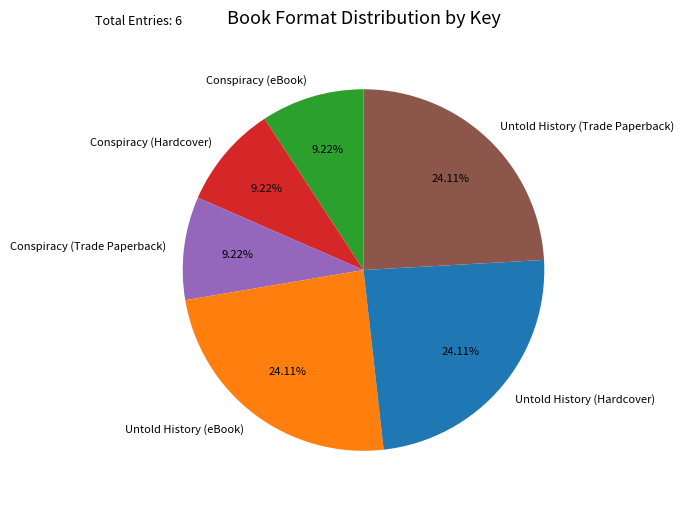

True or false: Conspiracy (Trade Paperback) accounts for 23% of the total.

False